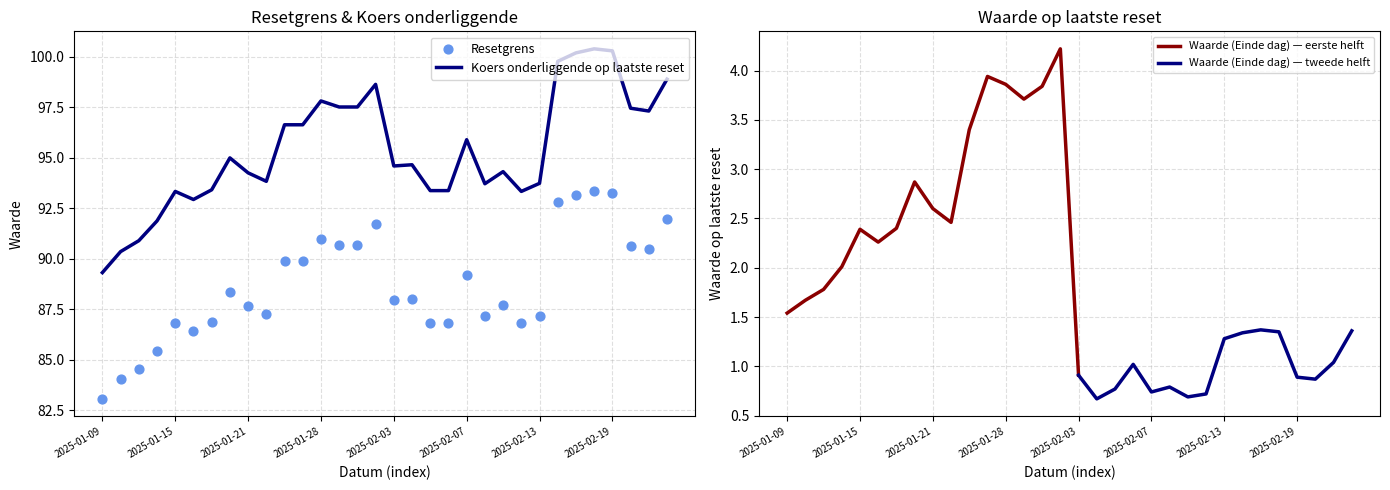

At how many categories does at least one series exceed 84?

32